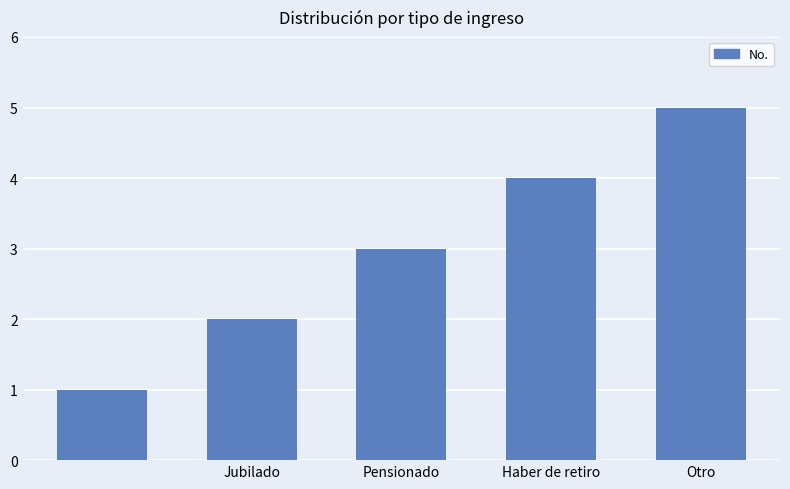

What is the value of the 5th bar from the left?

5